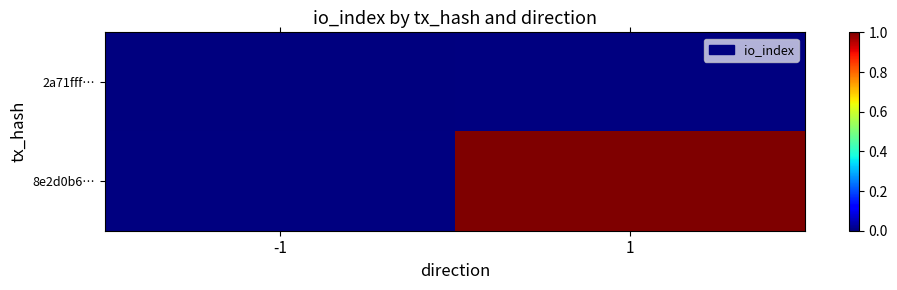

At how many categories does at least one series exceed 0?

1